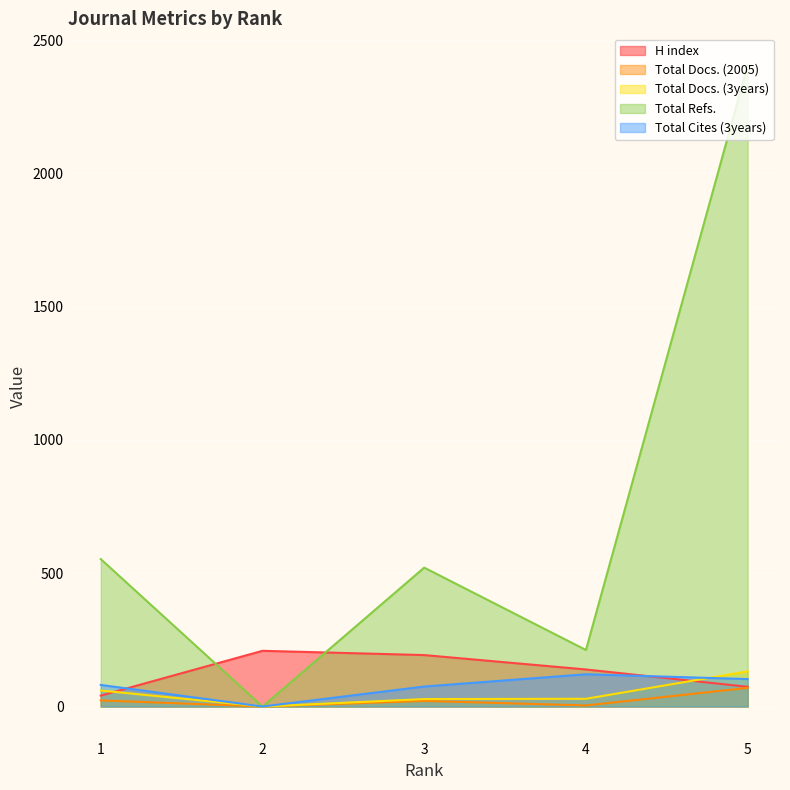

How many interior local valleys does the Total Docs. (3years) series have?

1